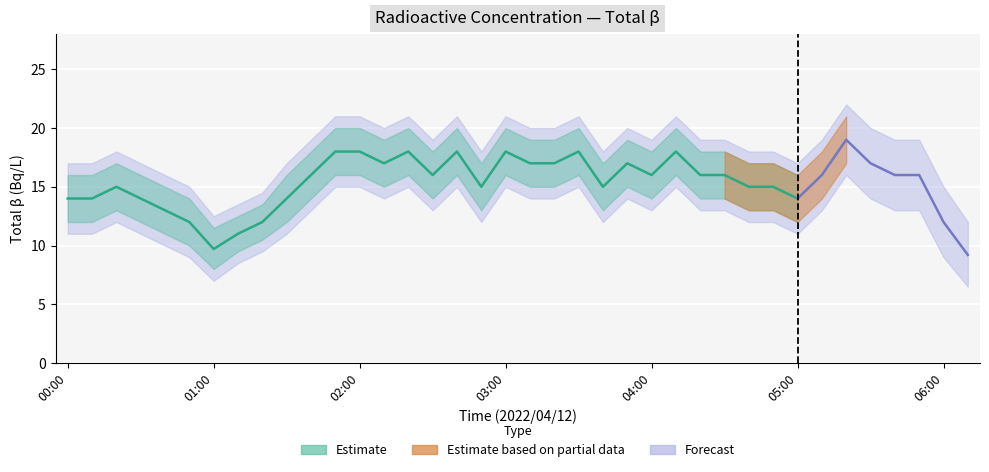

How many data points does each series have?

38